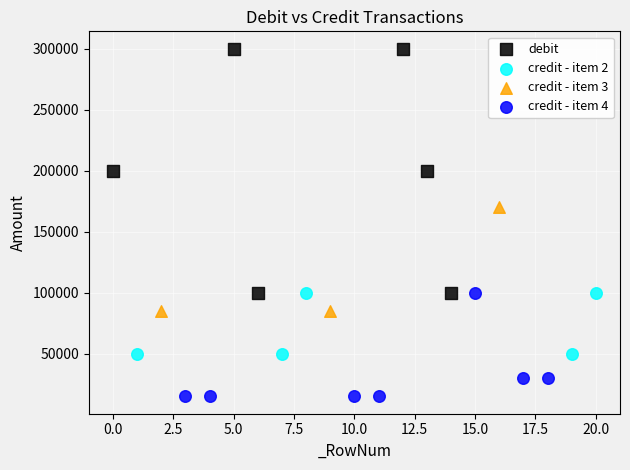

Which series reaches the minimum Y coordinate?

credit - item 4